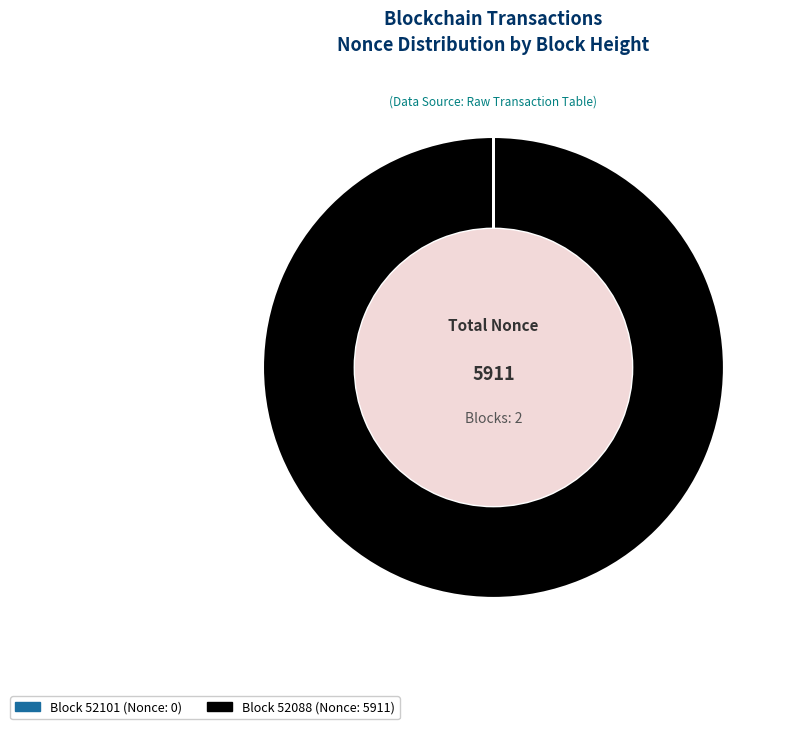

Does any single category account for the majority?

Yes